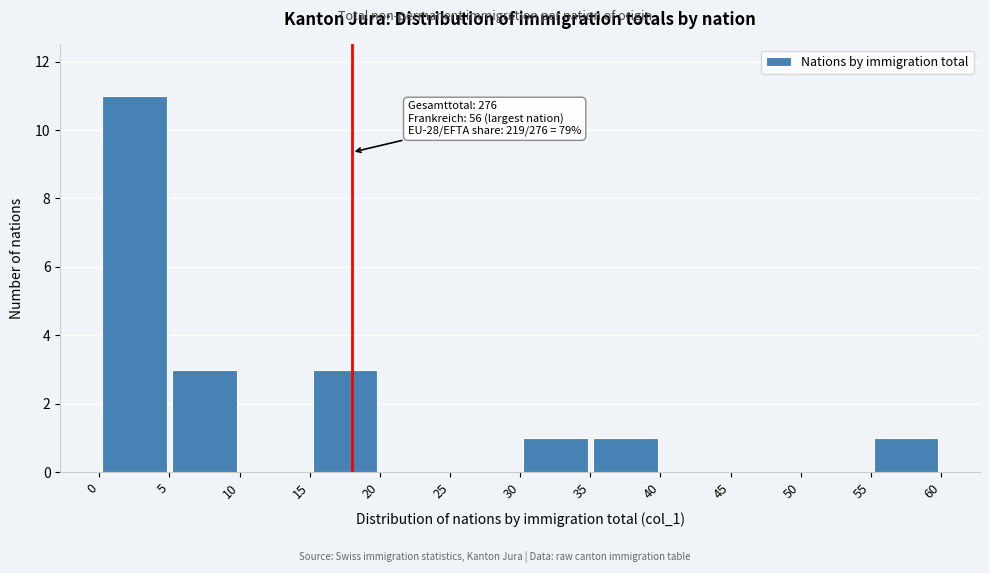

Over which range of the x-axis is the bar tallest?

0 to 5